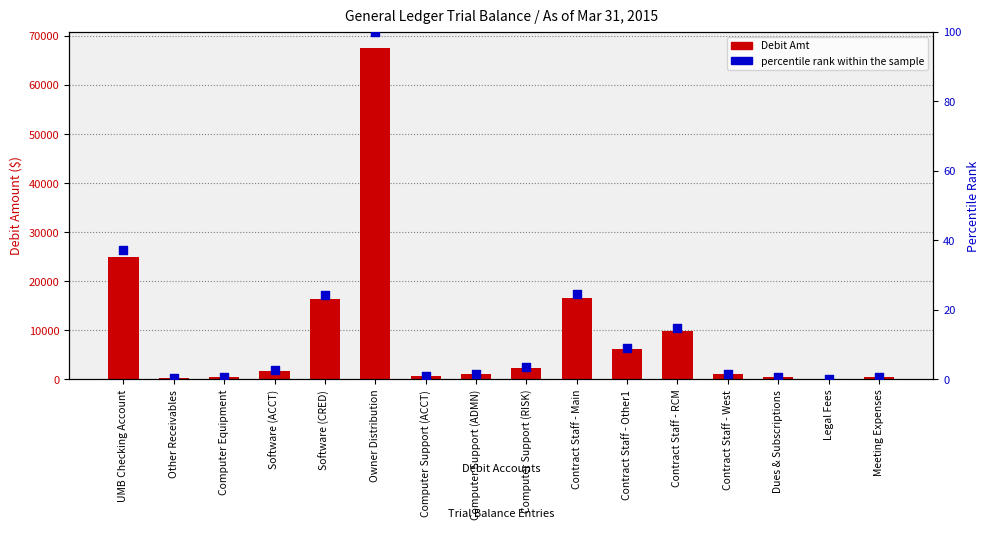

Which series contains the highest Y value?

Debit Amt